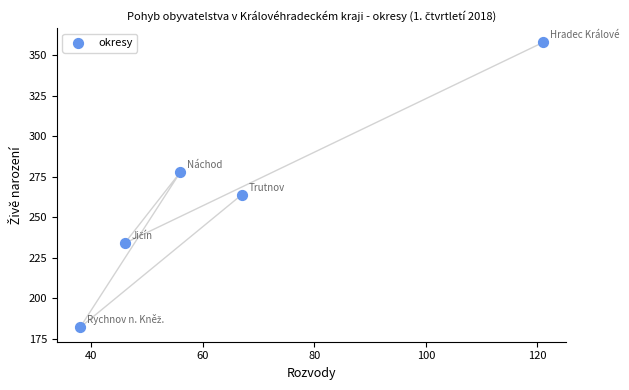

What Y value in the scatter plot is closest to 270?

264